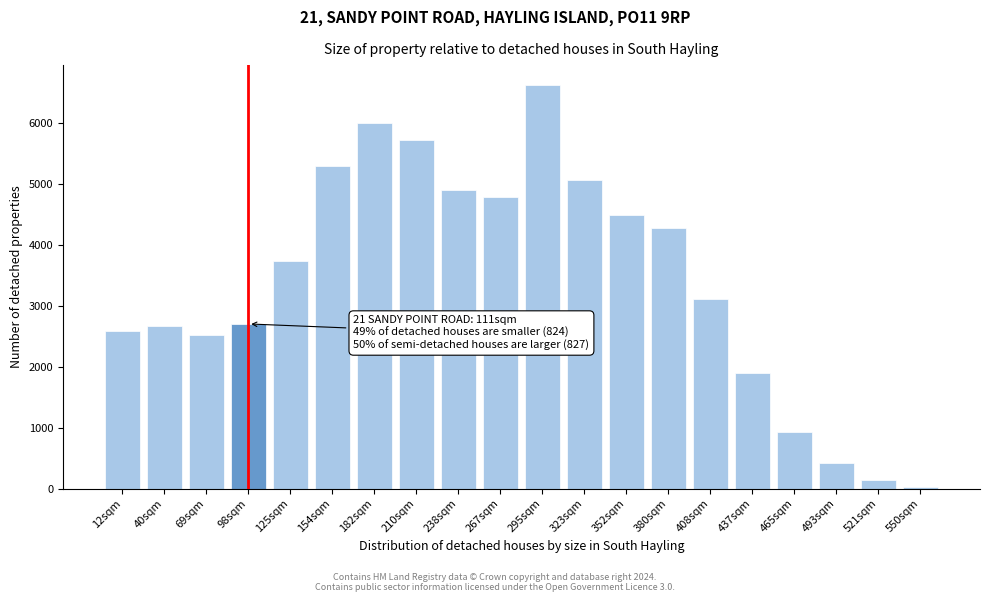

Reading left to right, transcribe all the data shown in this chart.

2582	2664	2528	2705	3734	5297	5997	5729	4911	4788	6624	5072	4500	4286	3111	1905	924	428	135	26